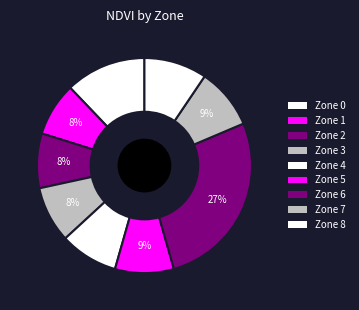

How many slices are in this pie chart?

9